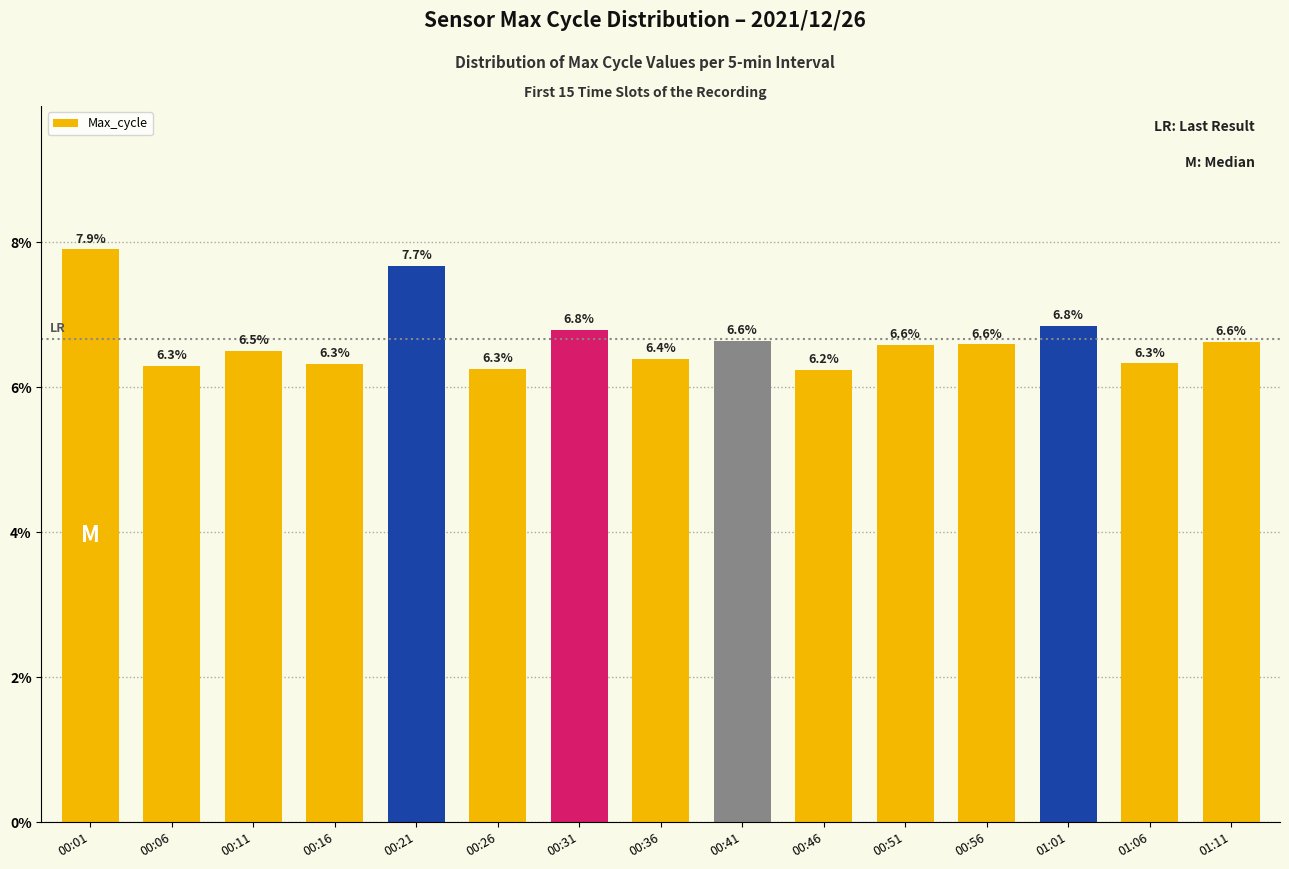

What is the average value?

6.7